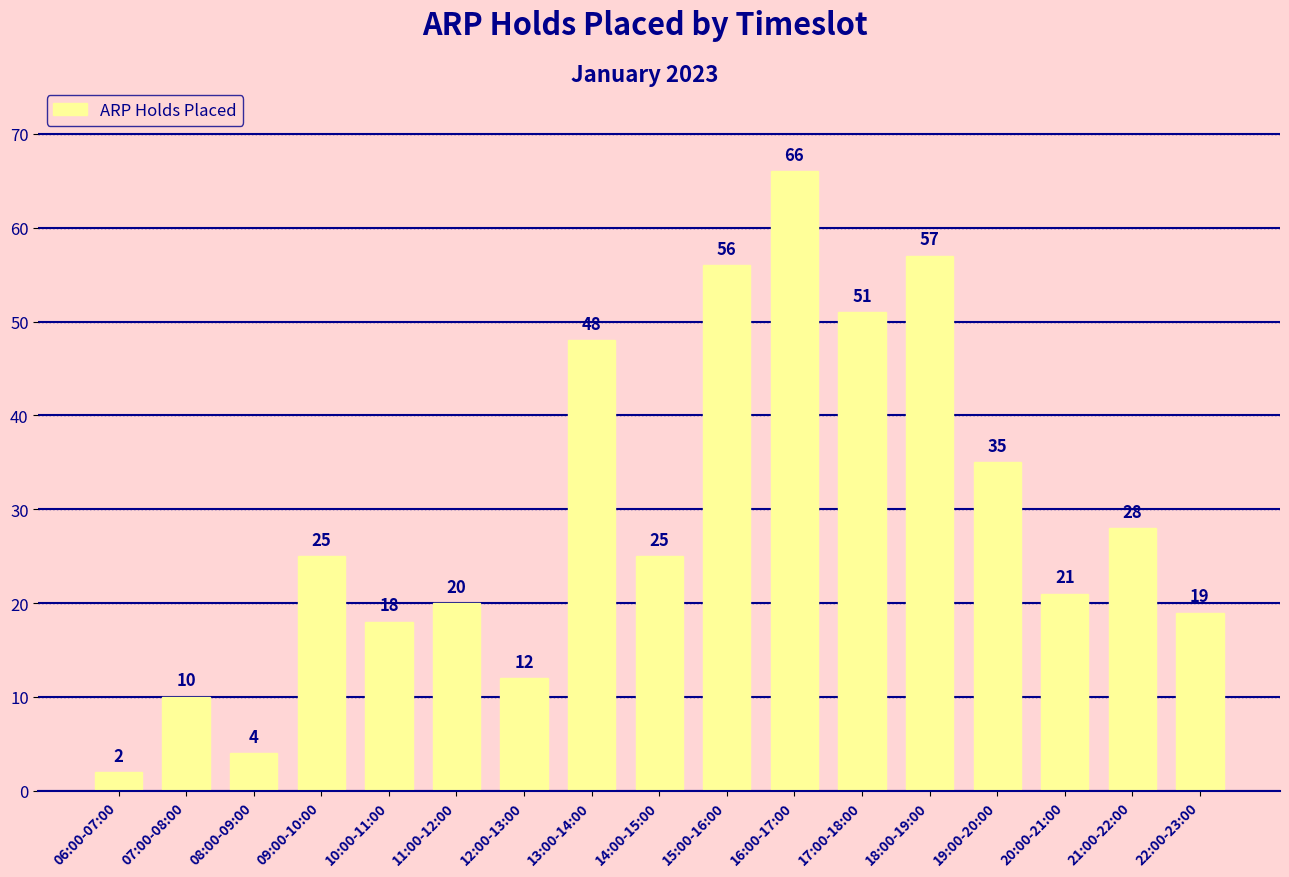

Reading left to right, list all the values displayed in this chart.

06:00-07:00=2	07:00-08:00=10	08:00-09:00=4	09:00-10:00=25	10:00-11:00=18	11:00-12:00=20	12:00-13:00=12	13:00-14:00=48	14:00-15:00=25	15:00-16:00=56	16:00-17:00=66	17:00-18:00=51	18:00-19:00=57	19:00-20:00=35	20:00-21:00=21	21:00-22:00=28	22:00-23:00=19